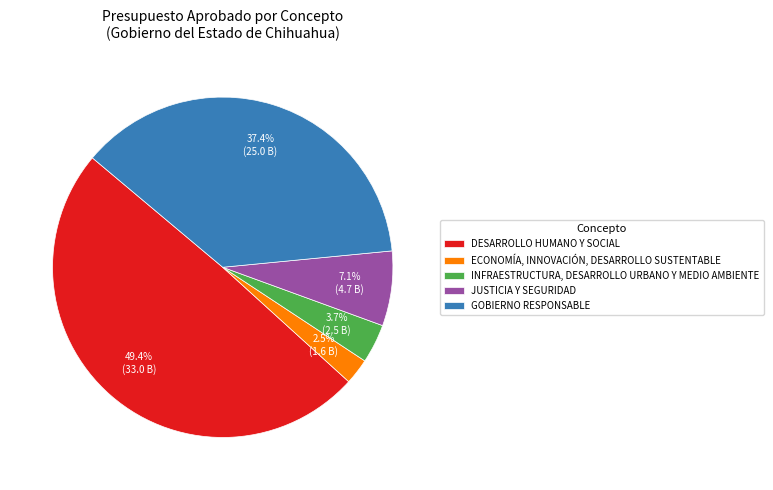

Rank the categories by value from highest to lowest.

DESARROLLO HUMANO Y SOCIAL, GOBIERNO RESPONSABLE, JUSTICIA Y SEGURIDAD, INFRAESTRUCTURA, DESARROLLO URBANO Y MEDIO AMBIENTE, ECONOMÍA, INNOVACIÓN, DESARROLLO SUSTENTABLE